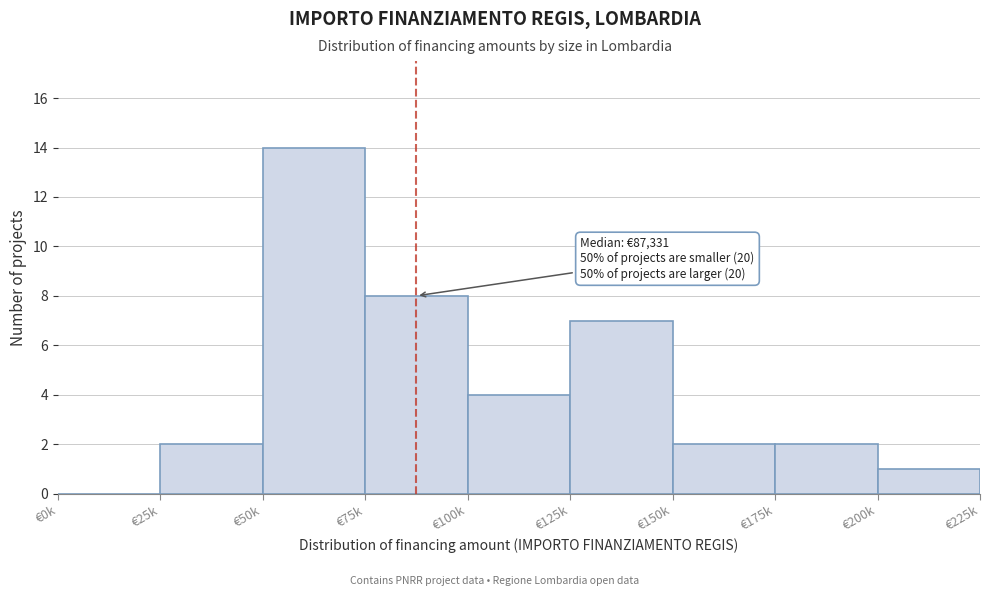

Reading left to right, list all the values displayed in this chart.

€0k=0	€25k=2	€50k=14	€75k=8	€100k=4	€125k=7	€150k=2	€175k=2	€200k=1